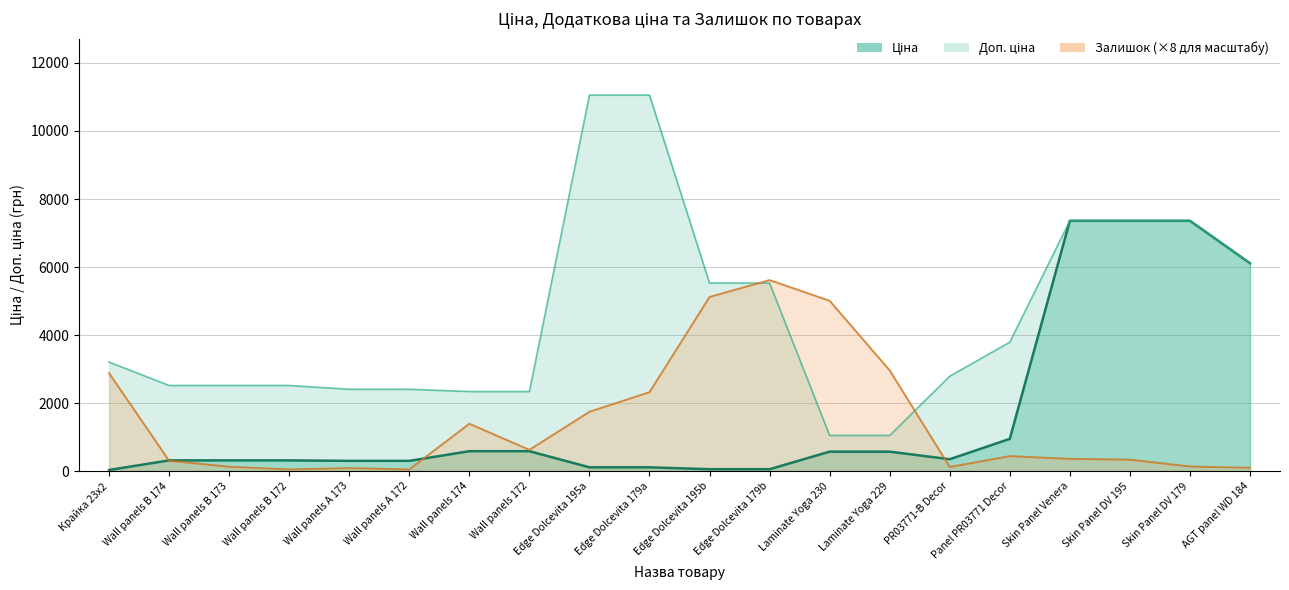

At which category does the chart reach its peak across all series?

Skin Panel Venera